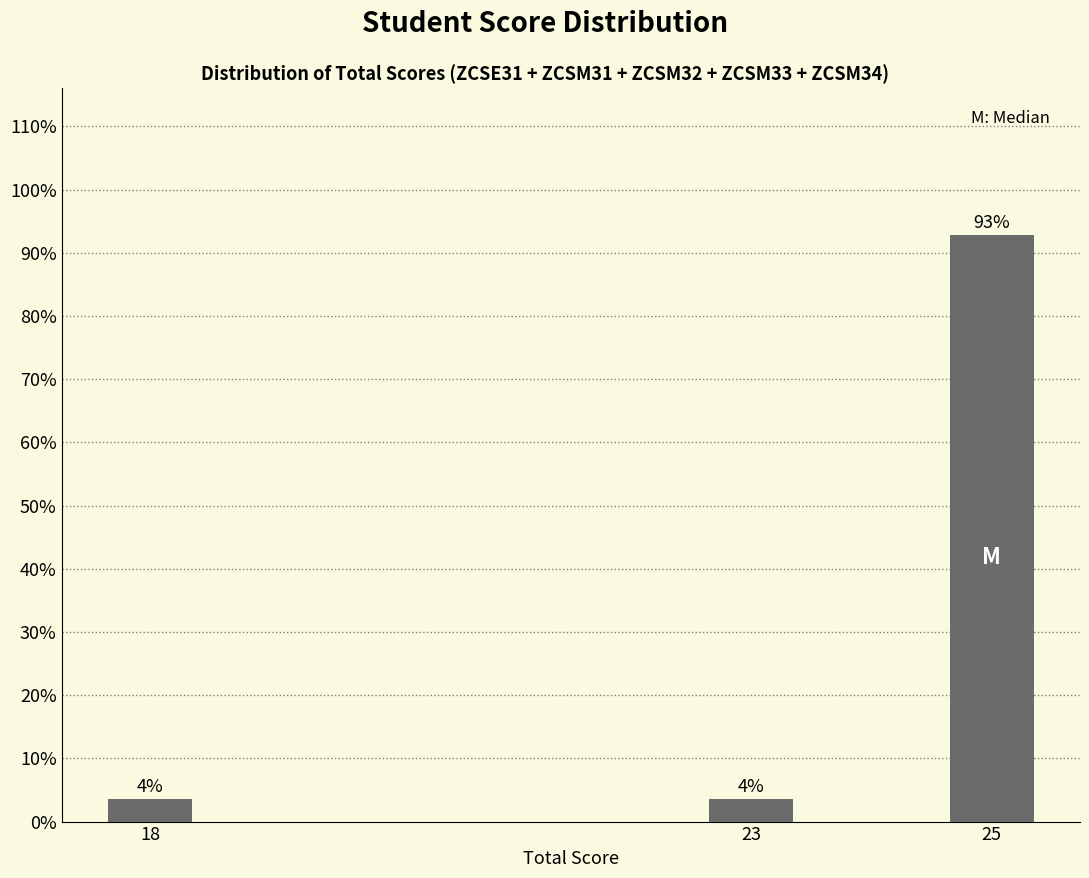

How many bars are there in total?

3